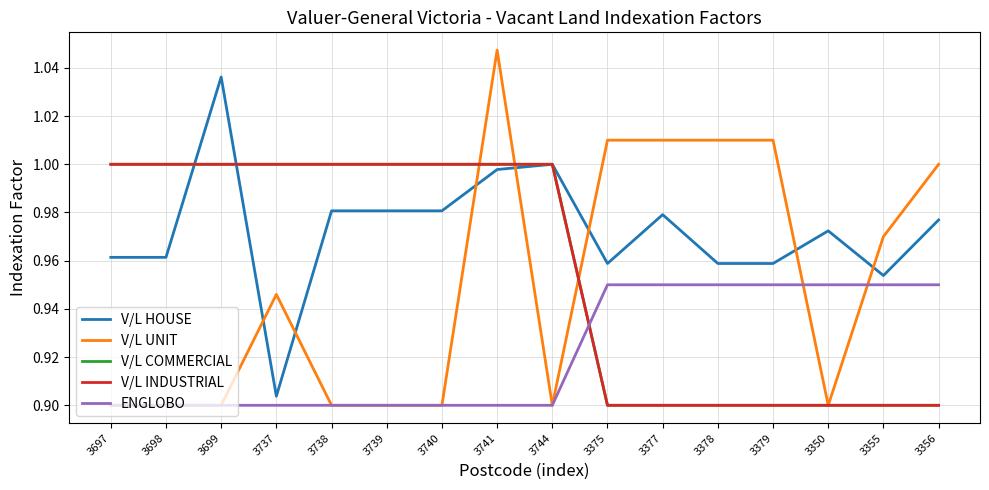

What is the smallest value displayed?

0.9